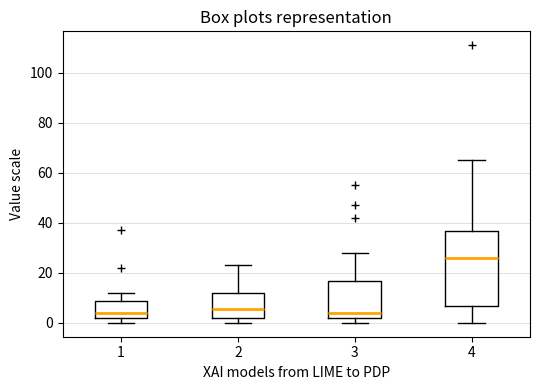

Comparing the boxes themselves (not the whiskers), which one is the tallest?

4